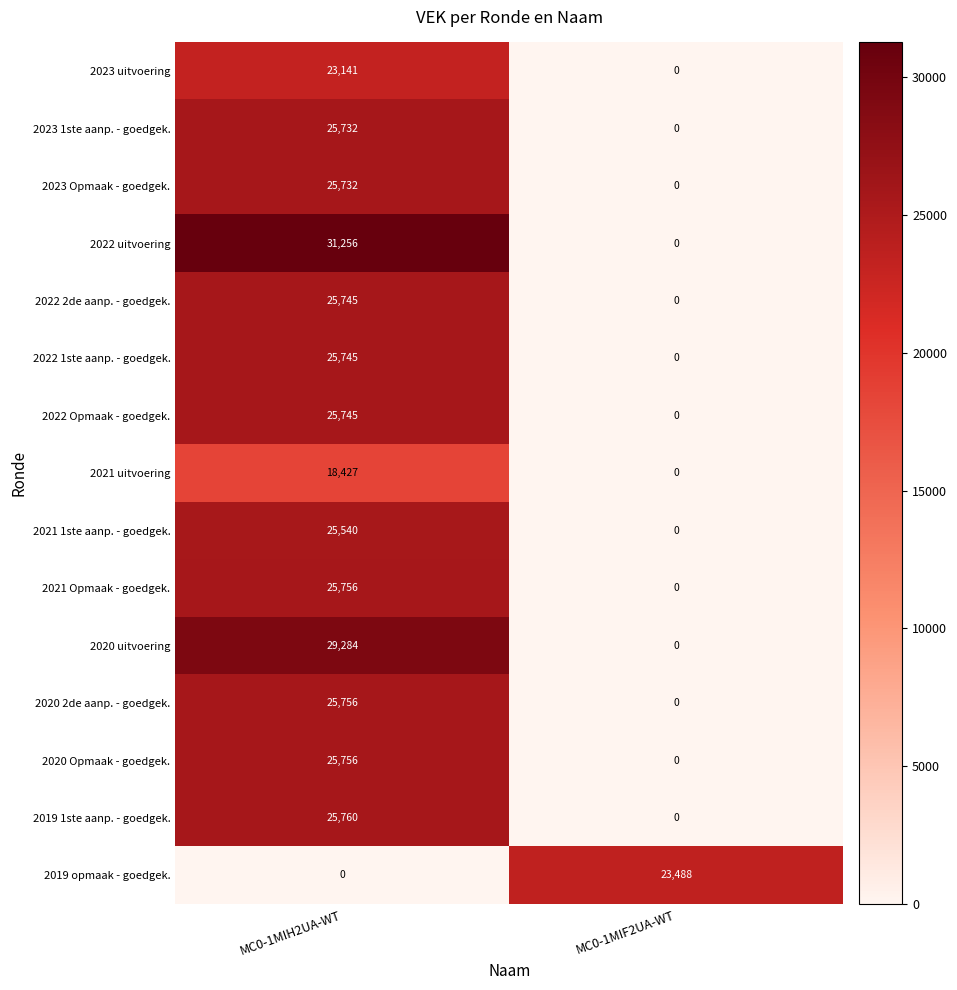

What is the total value across all series at MC0-1MIH2UA-WT?

359375